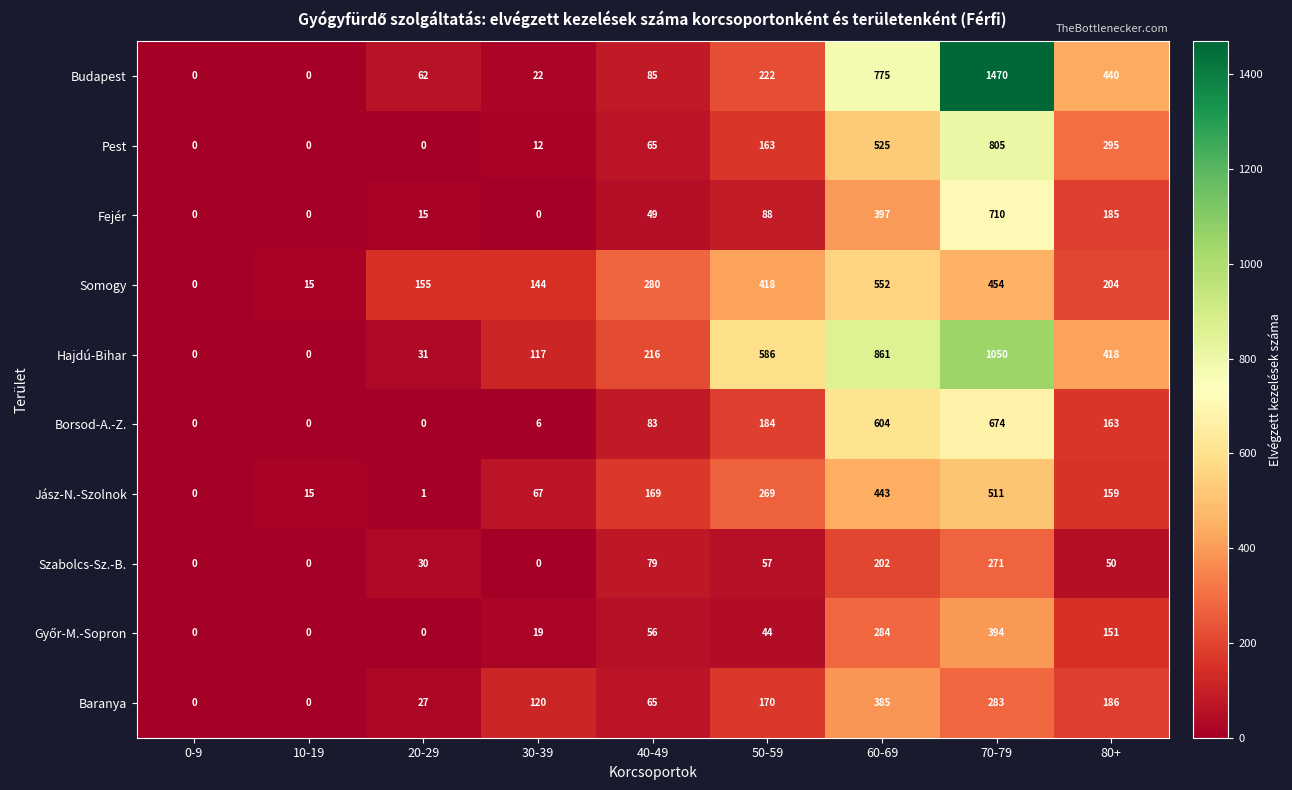

Which series has the largest range (max minus min)?

Budapest